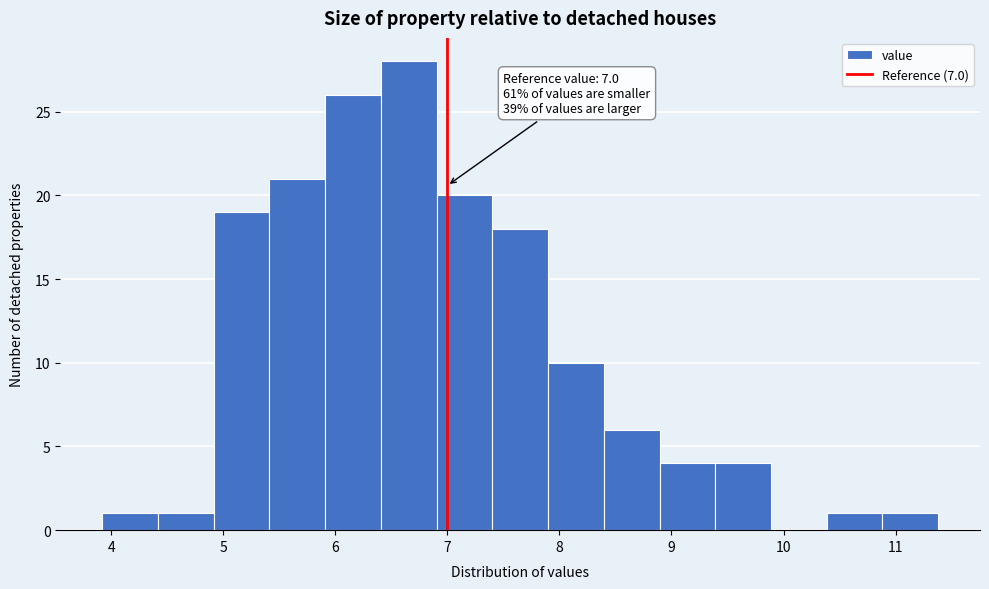

Which range on the x-axis has the tallest bar?

6.4 to 6.9